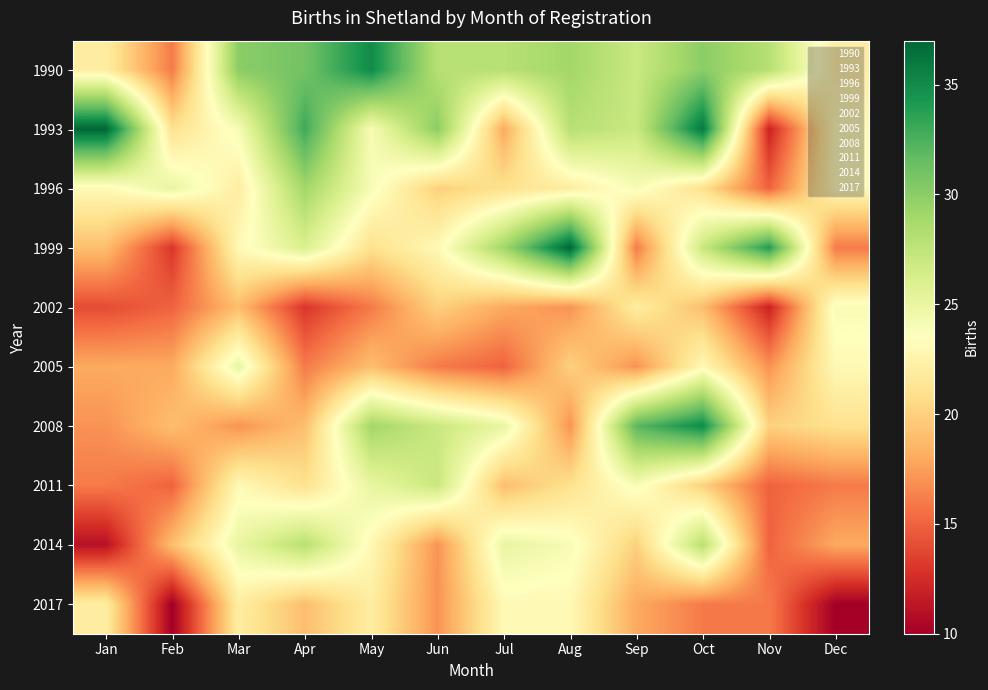

Reading left to right, list all the values displayed in this chart.

1990: Jan=22	Feb=16	Mar=30	Apr=31	May=35	Jun=28	Jul=28	Aug=29	Sep=27	Oct=30	Nov=28	Dec=22
1993: Jan=37	Feb=21	Mar=24	Apr=33	May=24	Jun=30	Jul=18	Aug=28	Sep=27	Oct=36	Nov=12	Dec=23
1996: Jan=23	Feb=25	Mar=22	Apr=29	May=24	Jun=20	Jul=21	Aug=22	Sep=24	Oct=21	Nov=15	Dec=23
1999: Jan=19	Feb=13	Mar=23	Apr=26	May=21	Jun=23	Jul=29	Aug=37	Sep=16	Oct=27	Nov=34	Dec=16
2002: Jan=14	Feb=15	Mar=19	Apr=13	May=16	Jun=20	Jul=18	Aug=17	Sep=22	Oct=19	Nov=12	Dec=24
2005: Jan=18	Feb=18	Mar=25	Apr=16	May=19	Jun=16	Jul=15	Aug=20	Sep=17	Oct=23	Nov=17	Dec=23
2008: Jan=17	Feb=19	Mar=17	Apr=19	May=29	Jun=27	Jul=25	Aug=17	Sep=32	Oct=35	Nov=20	Dec=21
2011: Jan=16	Feb=15	Mar=23	Apr=21	May=25	Jun=27	Jul=19	Aug=21	Sep=24	Oct=20	Nov=15	Dec=16
2014: Jan=11	Feb=19	Mar=25	Apr=28	May=23	Jun=17	Jul=25	Aug=24	Sep=20	Oct=28	Nov=15	Dec=18
2017: Jan=22	Feb=10	Mar=22	Apr=19	May=22	Jun=17	Jul=23	Aug=23	Sep=18	Oct=16	Nov=16	Dec=10